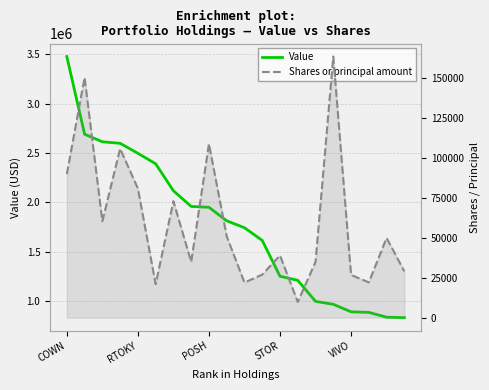

What is the sum of all Shares or principal amount values?

1201642